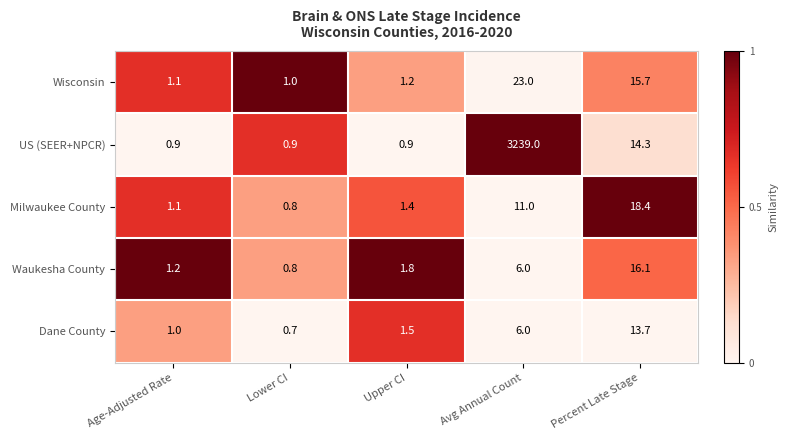

What is the smallest value displayed?

0.7